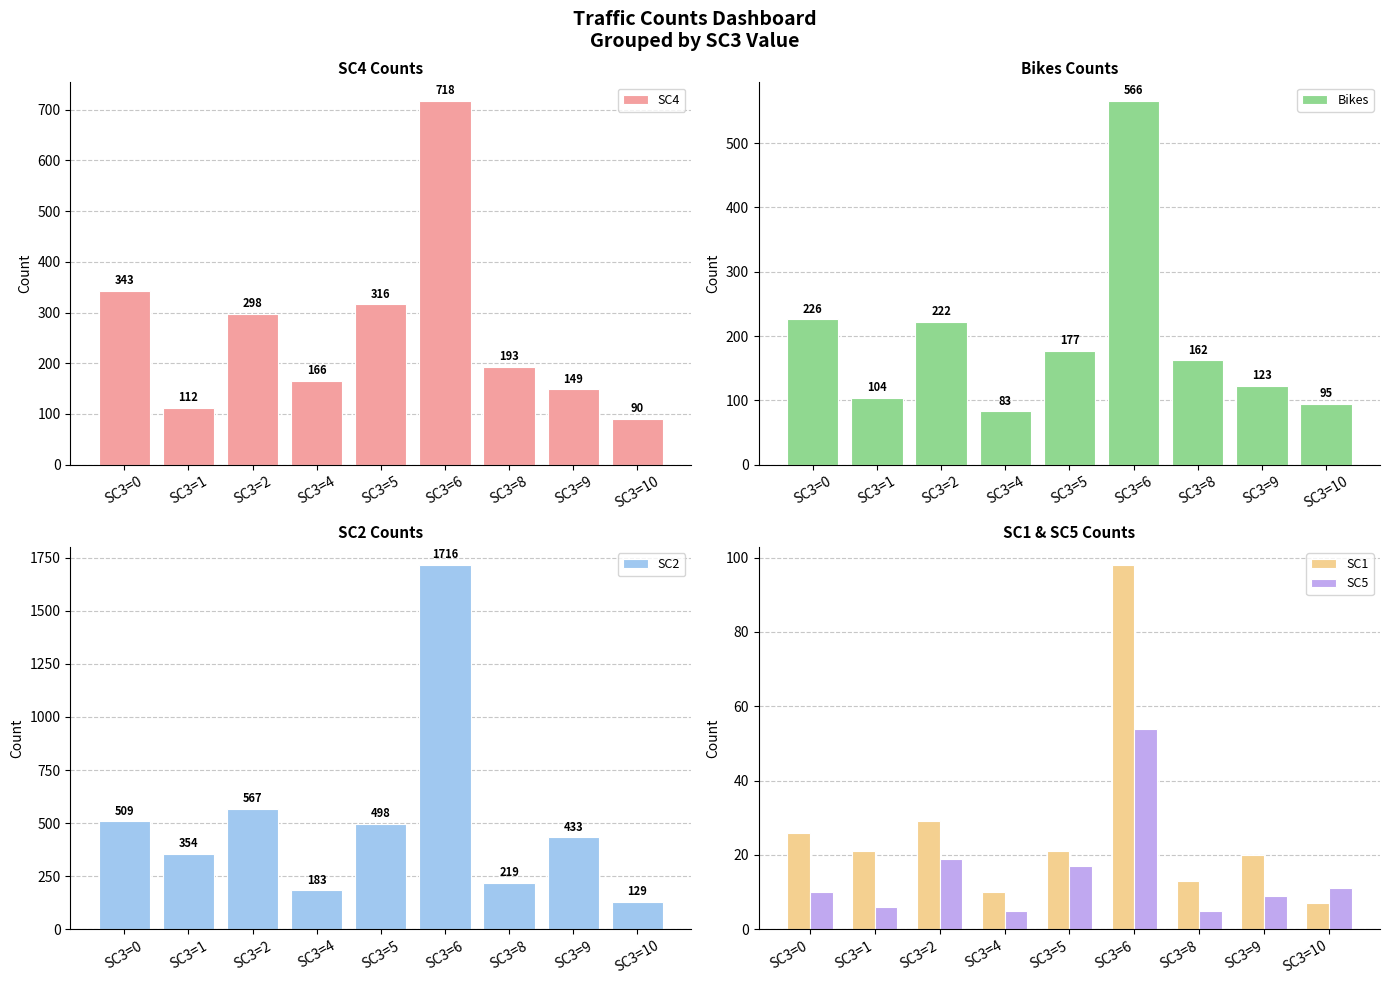

Between SC3=2 and SC3=6, which series saw the biggest shift?

SC2